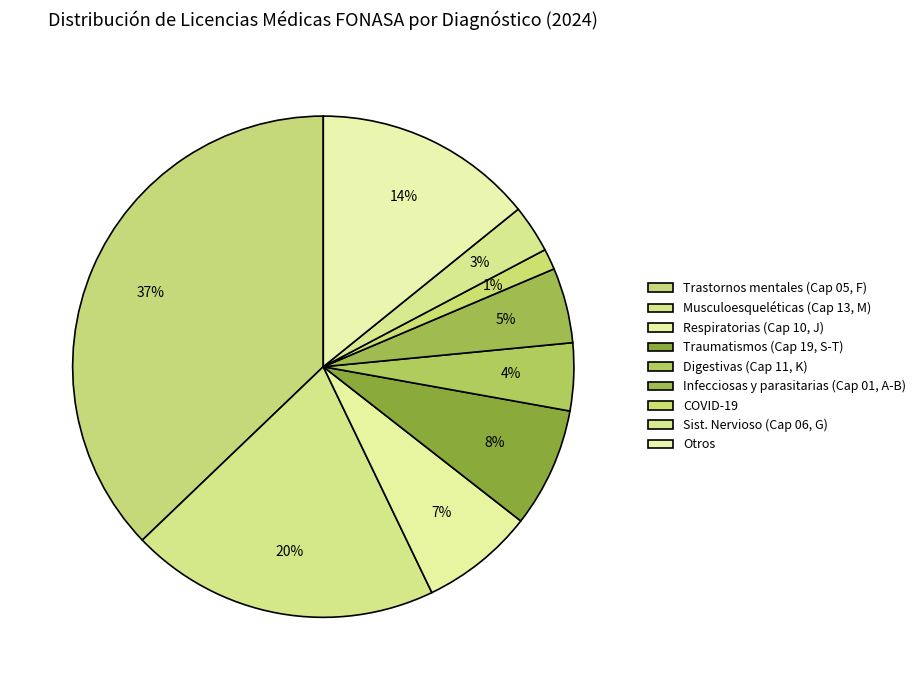

How many slices are in this pie chart?

9